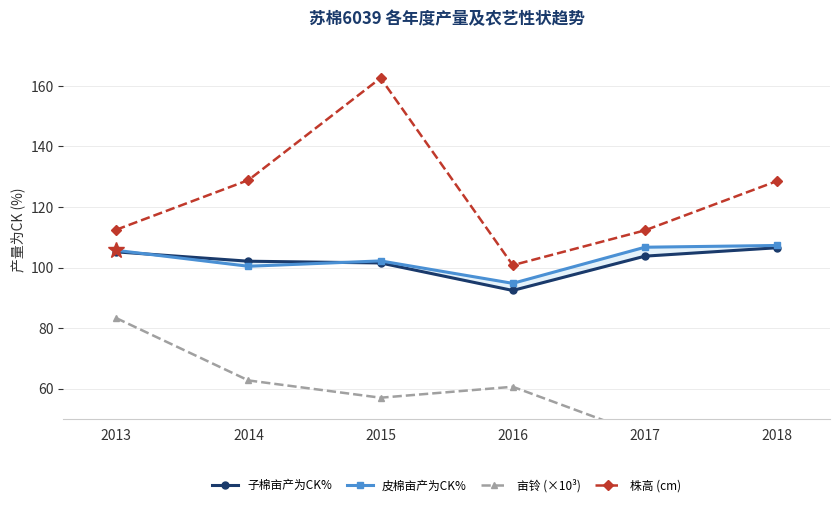

Reading left to right, what are all the values shown in this chart?

子棉亩产为CK%: 105.2	102.1	101.5	92.5	103.8	106.6
皮棉亩产为CK%: 105.7	100.4	102.2	94.8	106.7	107.3
亩铃 (×10³): 83.3	62.7	57.0	60.6	44.5	48.4
株高 (cm): 112.5	128.9	162.6	100.8	112.3	128.6